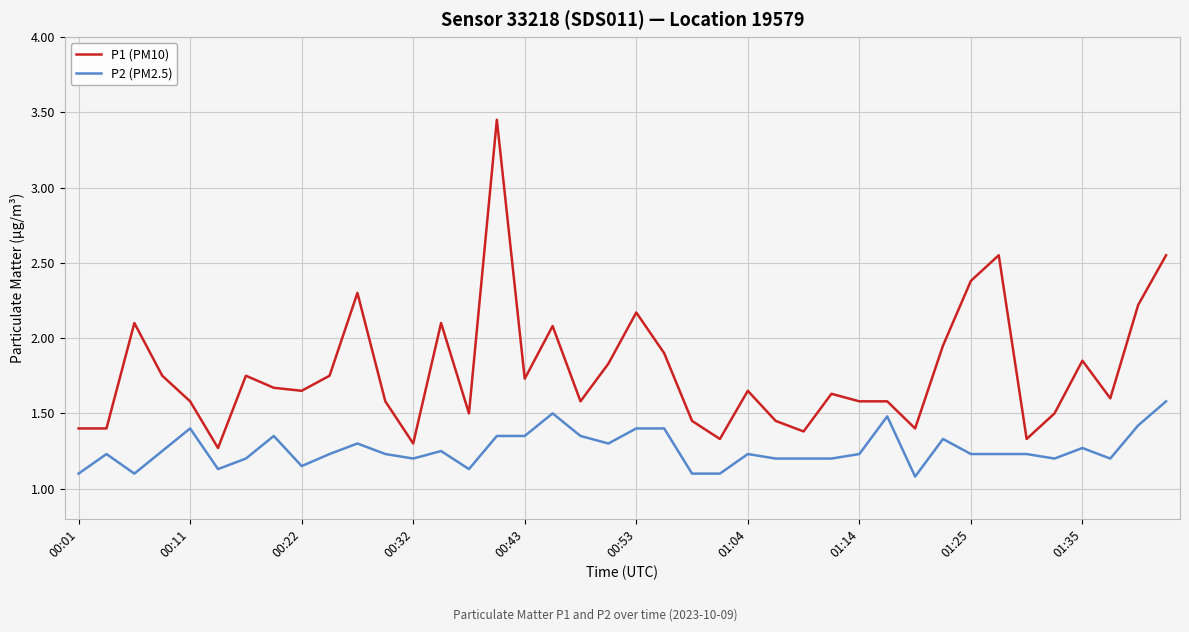

True or false: P1 (PM10) and P2 (PM2.5) cross at least once.

False